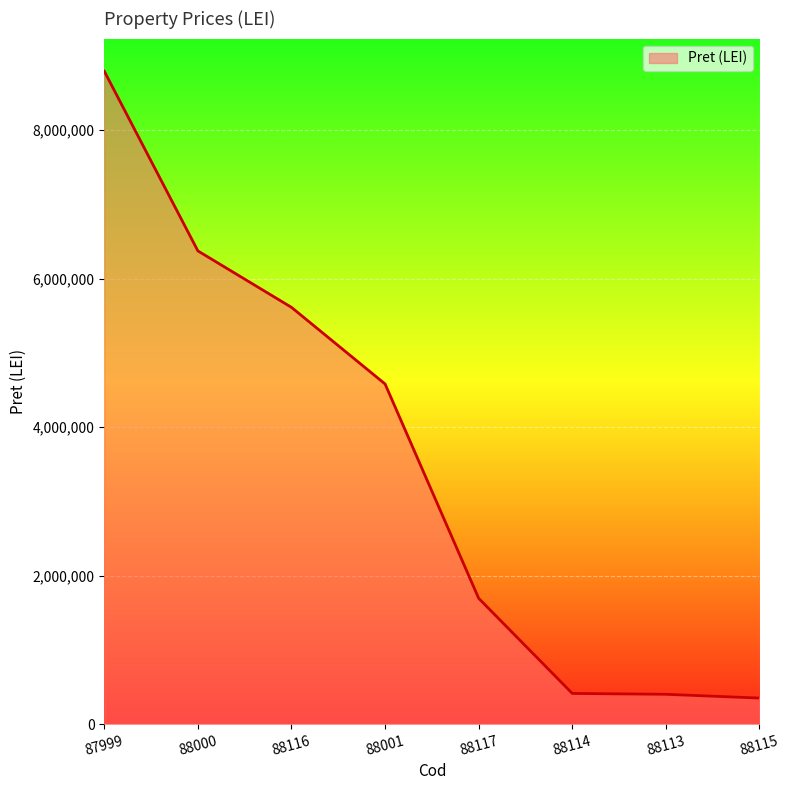

Which has a higher value, 88000 or 87999?

87999